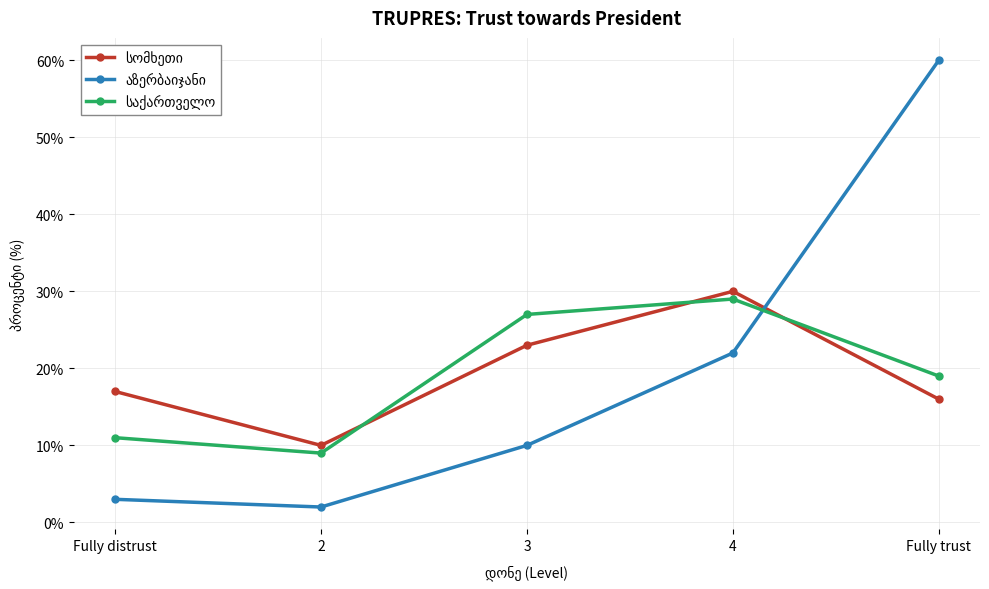

What is the total value across all series at Fully distrust?

31